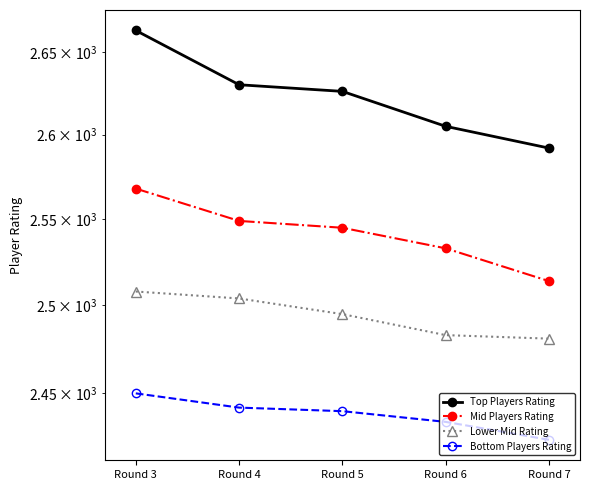

Is this an area chart (filled region under the line)?

No